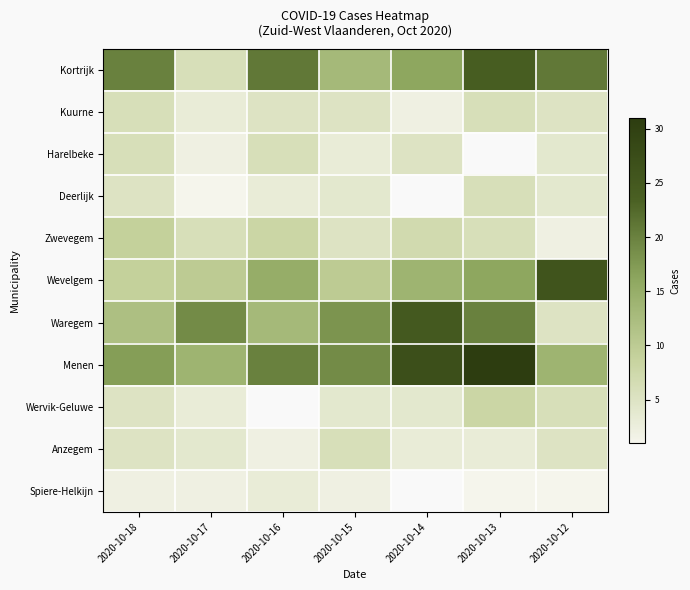

Count the Anzegem values in the range 3 to 5.

5